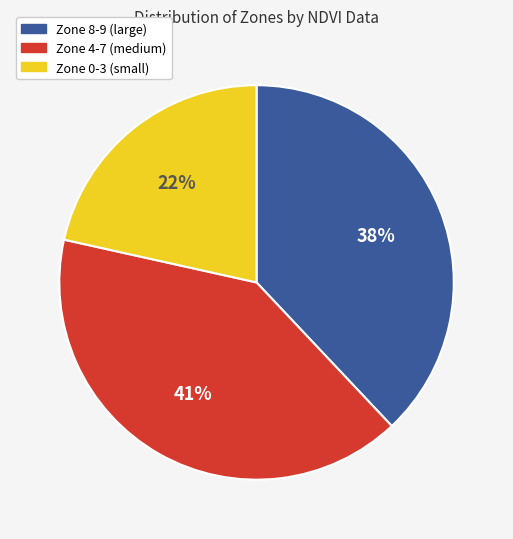

Which slice is the smallest?

Zone 0-3 (small)